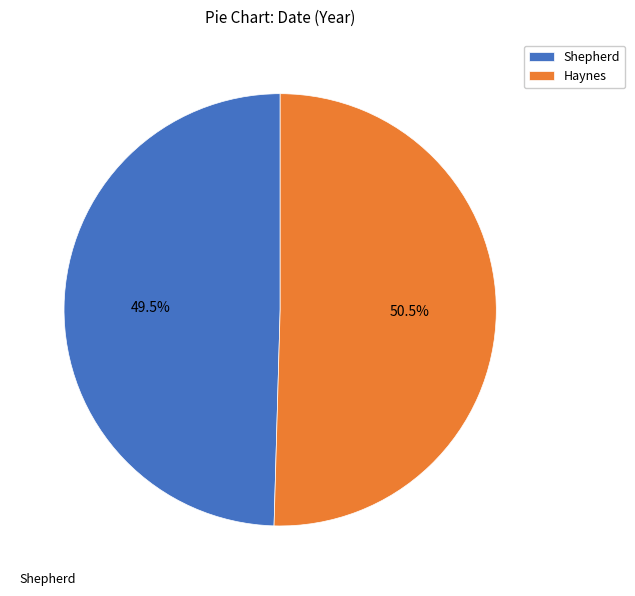

What is the smallest slice in the pie chart?

Shepherd